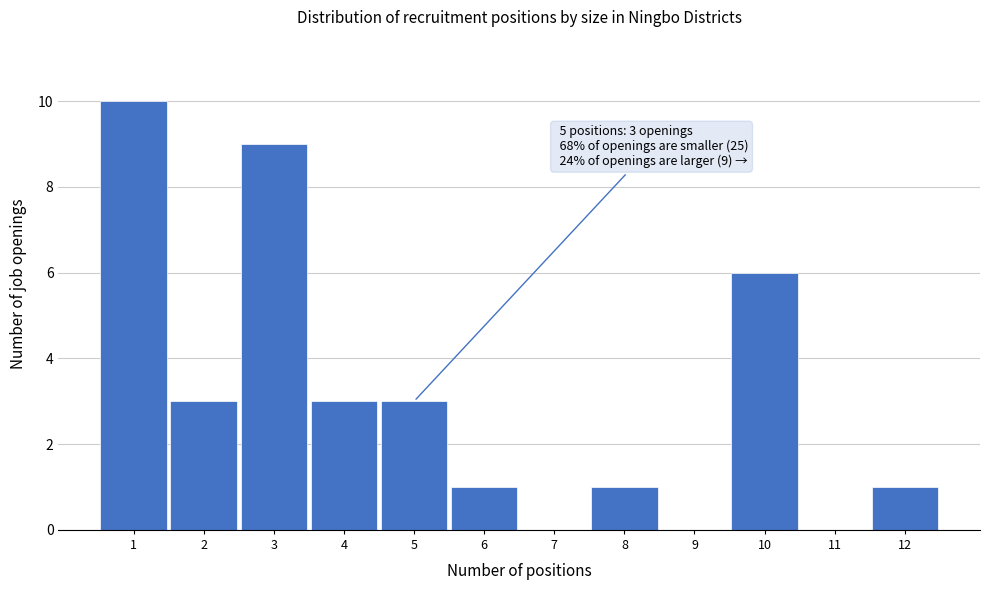

Which range on the x-axis has the tallest bar?

0.5 to 1.5